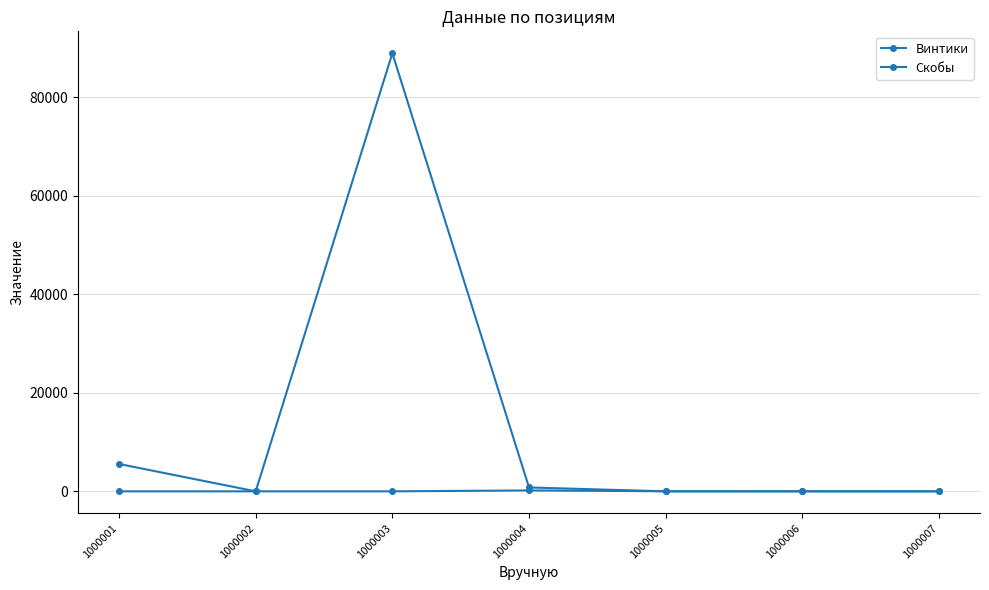

Rank the categories by Винтики value from lowest to highest.

1000002, 1000003, 1000006, 1000007, 1000005, 1000004, 1000001